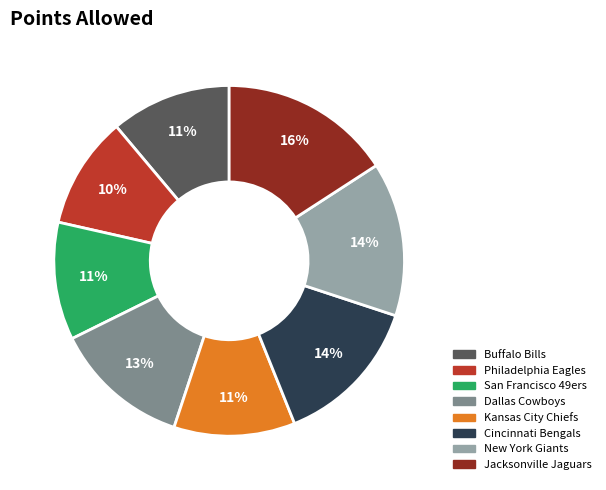

How many slices are in this pie chart?

8